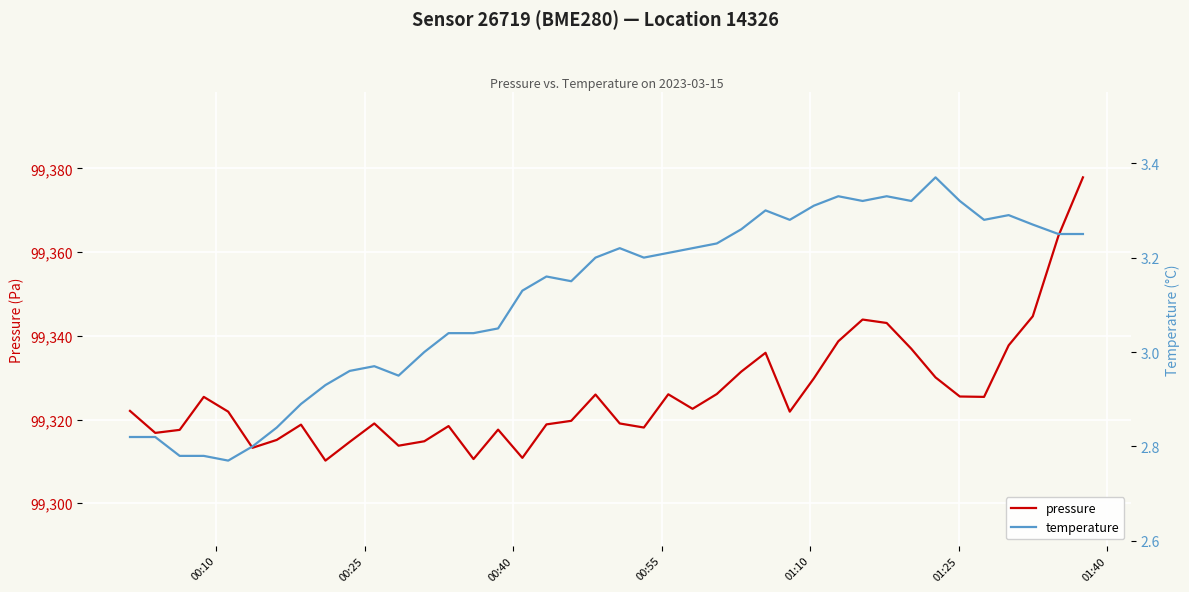

What is the highest value of the pressure series?

99377.8